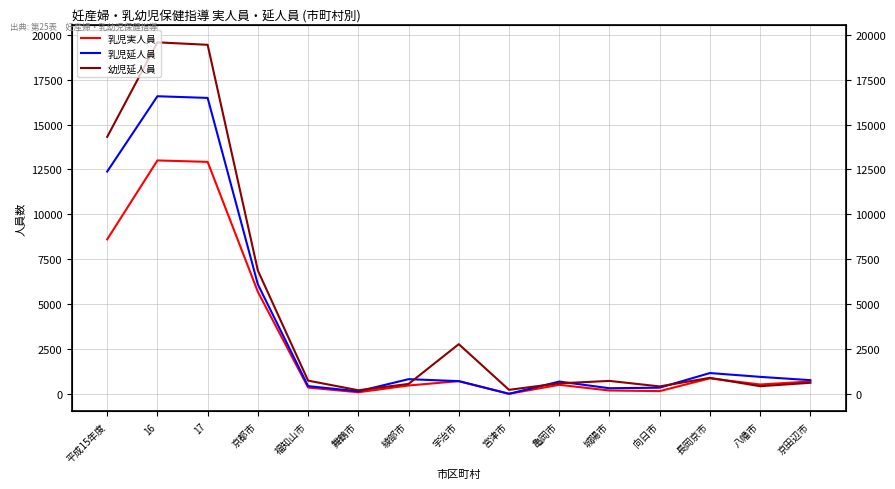

Reading left to right, list all the values displayed in this chart.

乳児実人員: 平成15年度=8604	16=13002	17=12922	京都市=5679	福知山市=349	舞鶴市=84	綾部市=462	宇治市=705	宮津市=0	亀岡市=500	城陽市=183	向日市=150	長岡京市=860	八幡市=518	京田辺市=686
乳児延人員: 平成15年度=12383	16=16579	17=16486	京都市=6095	福知山市=429	舞鶴市=138	綾部市=815	宇治市=705	宮津市=0	亀岡市=681	城陽市=310	向日市=341	長岡京市=1156	八幡市=944	京田辺市=759
幼児延人員: 平成15年度=14314	16=19583	17=19445	京都市=6867	福知山市=734	舞鶴市=197	綾部市=549	宇治市=2766	宮津市=221	亀岡市=583	城陽市=718	向日市=411	長岡京市=889	八幡市=422	京田辺市=613